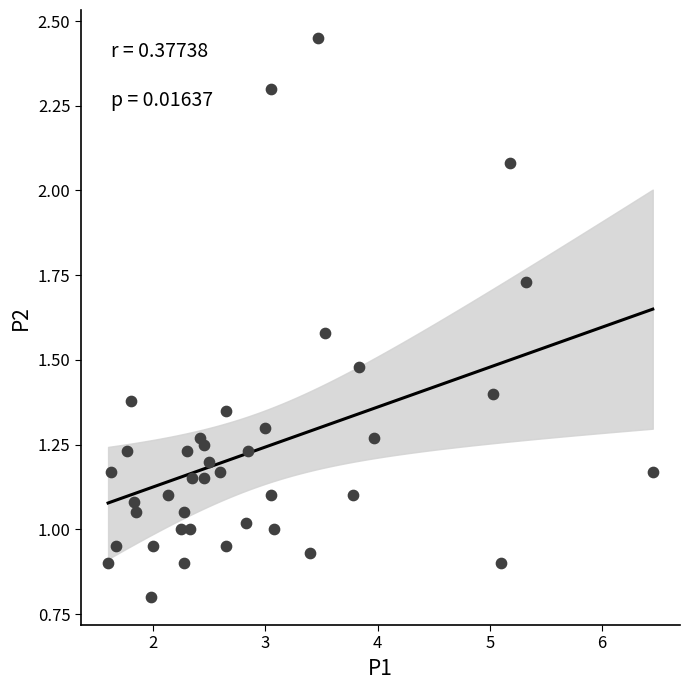

What is the range of X values (max minus min)?

4.8